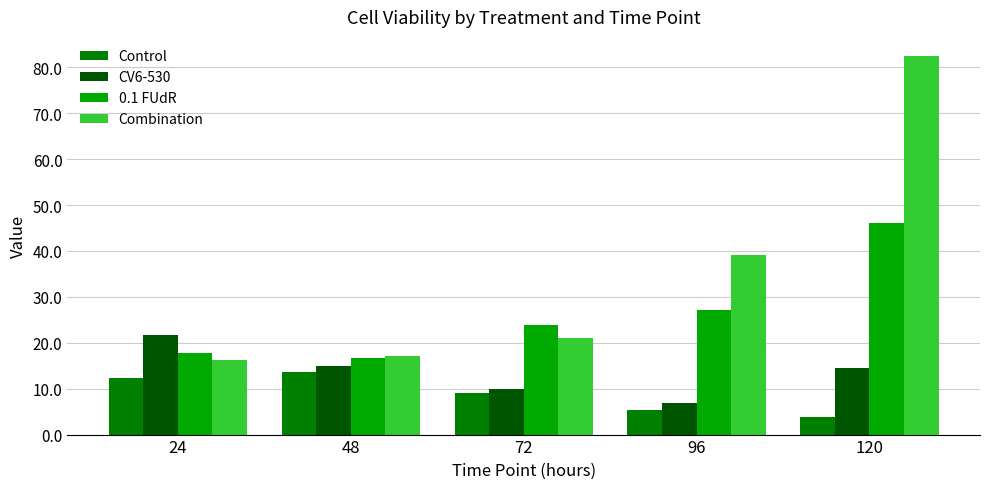

What is the difference between the highest and lowest values at 24?

9.4